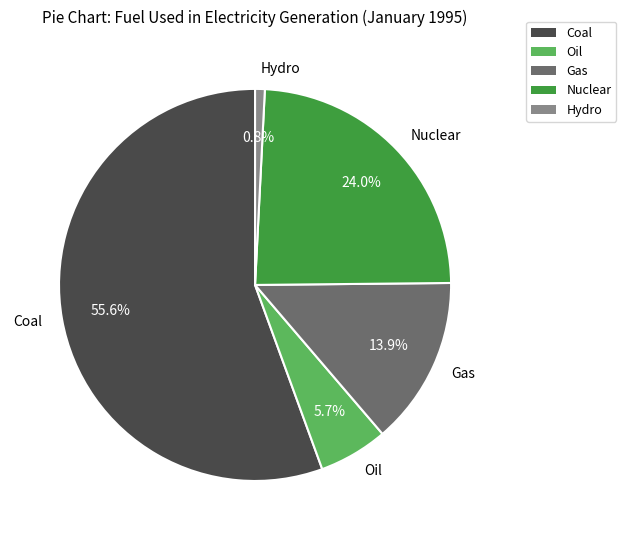

What is the smallest slice in the pie chart?

Hydro